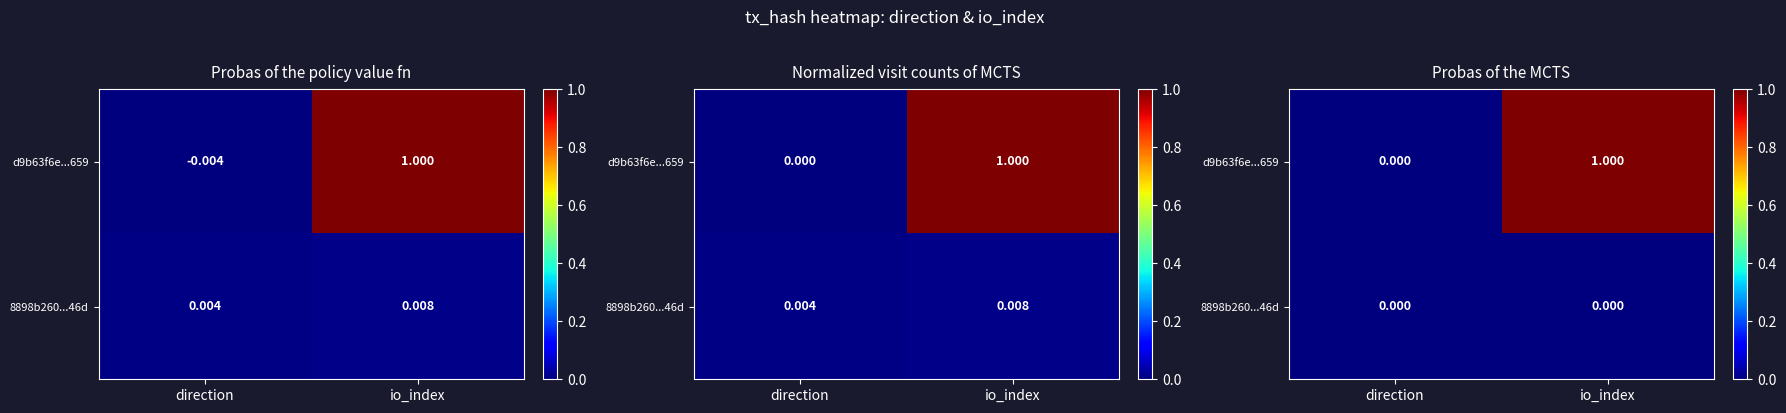

Which series changed the most between direction and io_index?

d9b63f6e...659